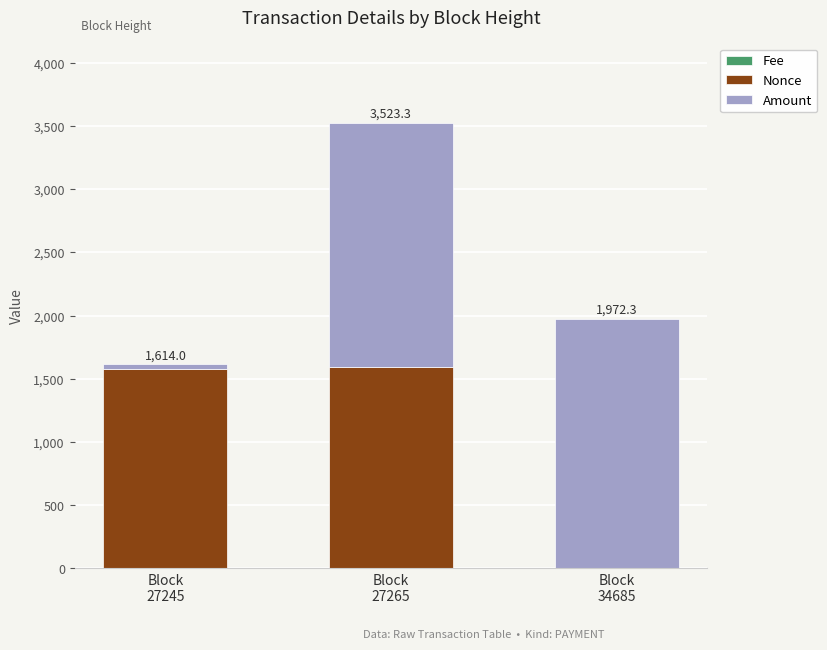

How many series are shown in this chart?

3